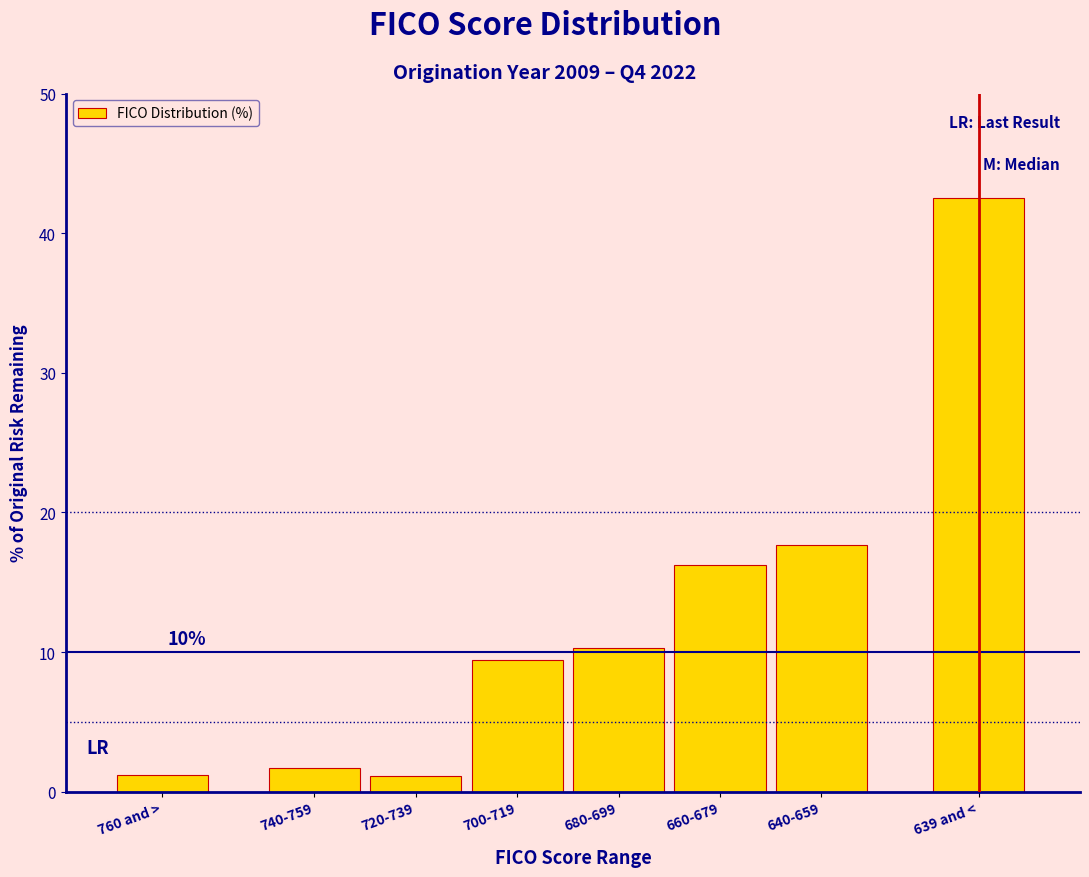

What is the difference between the maximum and minimum values?

41.4